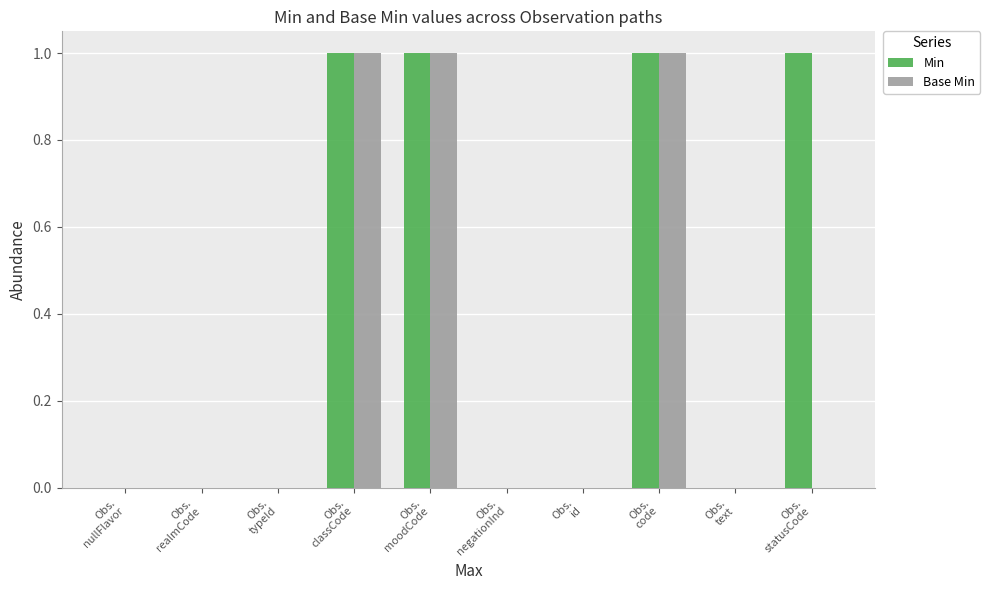

How many groups of bars are there?

10